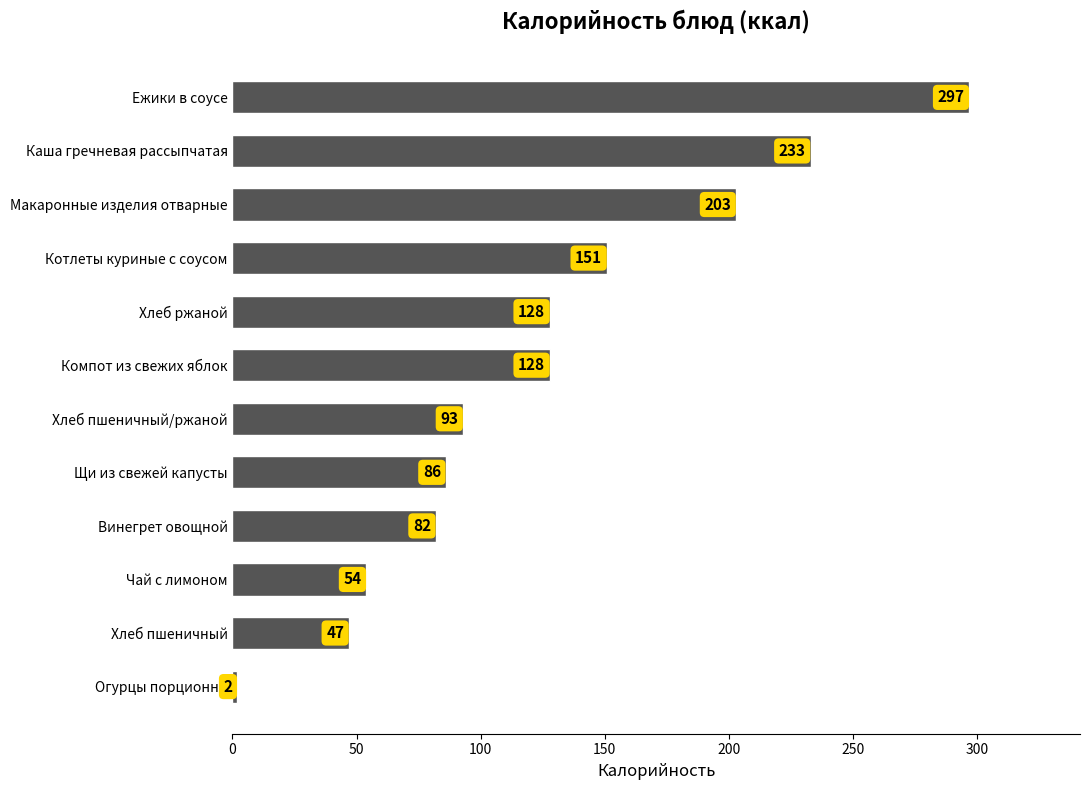

At which label is the value closest to 149?

Котлеты куриные с соусом